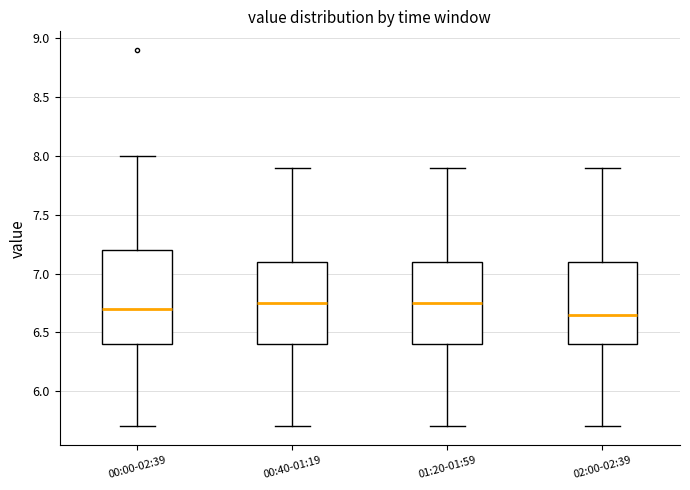

Reading left to right, read every box against the y-axis: the position of its median line, the range the box covers, and the ends of its whiskers. The values are not printed on the chart, so give them approximately, as read against the axis.

00:00-02:39: median 6.70, box 6.40 to 7.20, whiskers 5.70 to 8.00
00:40-01:19: median 6.75, box 6.40 to 7.10, whiskers 5.70 to 7.90
01:20-01:59: median 6.75, box 6.40 to 7.10, whiskers 5.70 to 7.90
02:00-02:39: median 6.65, box 6.40 to 7.10, whiskers 5.70 to 7.90